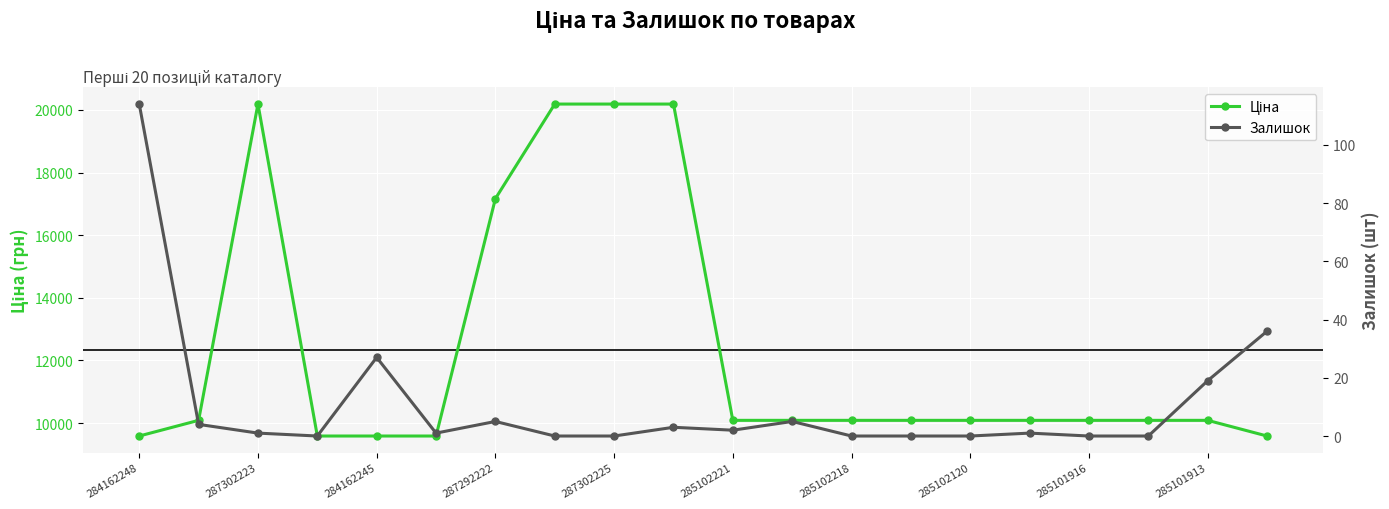

True or false: Залишок and Ціна cross at least once.

False